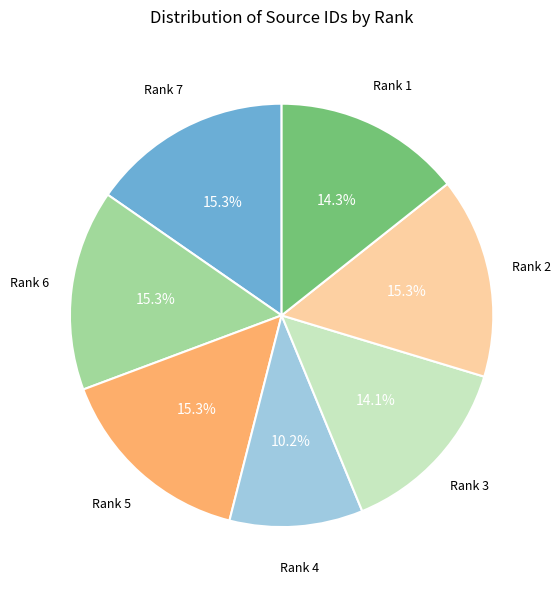

Is there any slice that represents more than half of the pie?

No